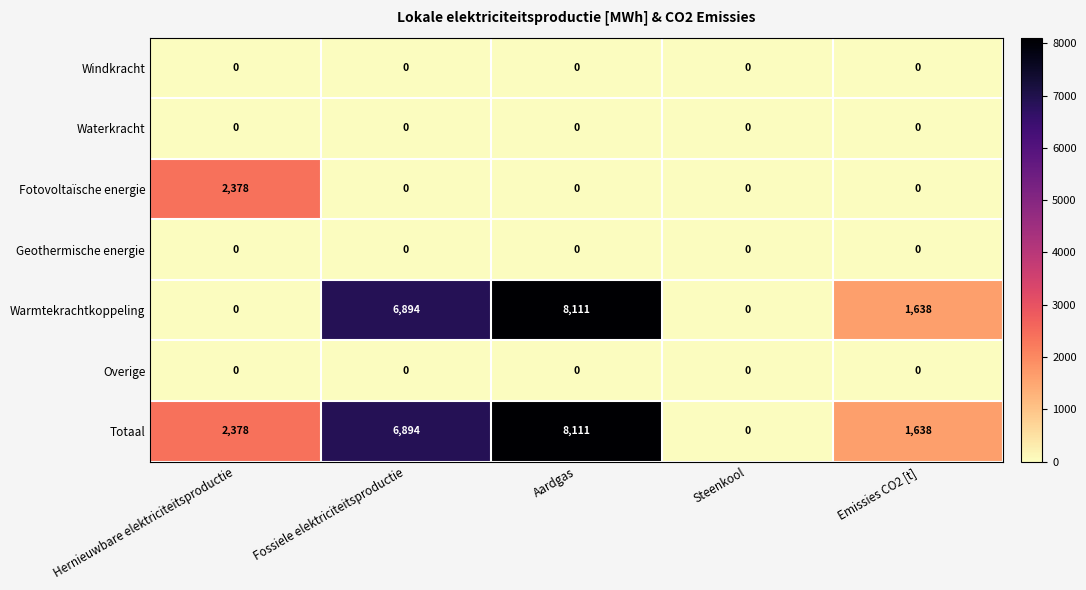

At which category is the sum across all series the highest?

Aardgas